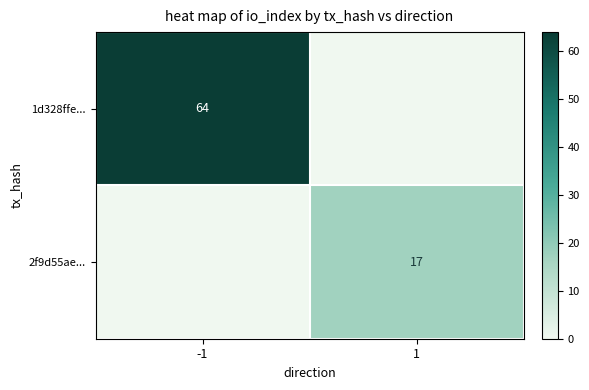

Is the value of 2f9d55ae... at 1 greater than the value of 1d328ffe... at -1?

No